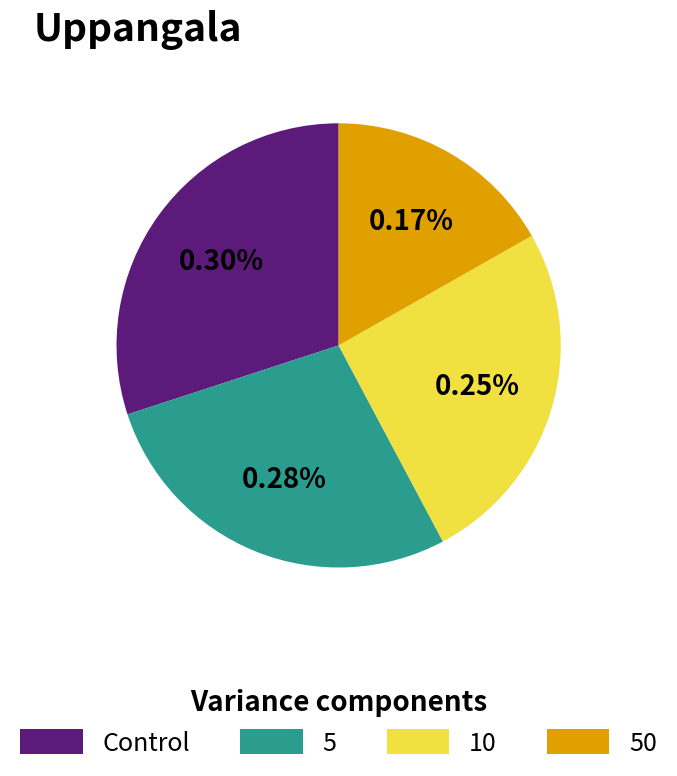

To the nearest percent, what portion does 10 represent?

25%